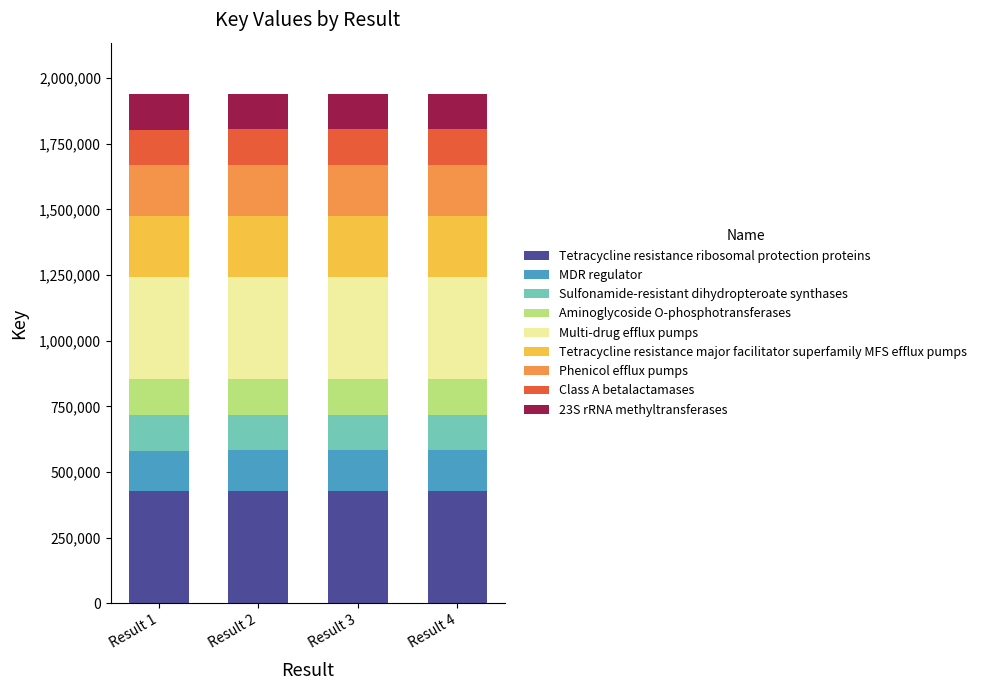

How many bars are there in total?

4